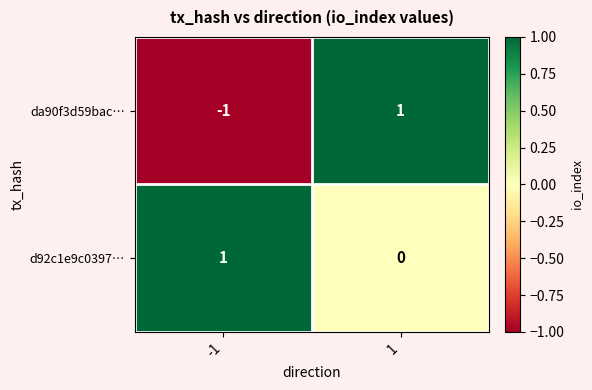

How many values in the d92c1e9c0397… series are below 1?

1